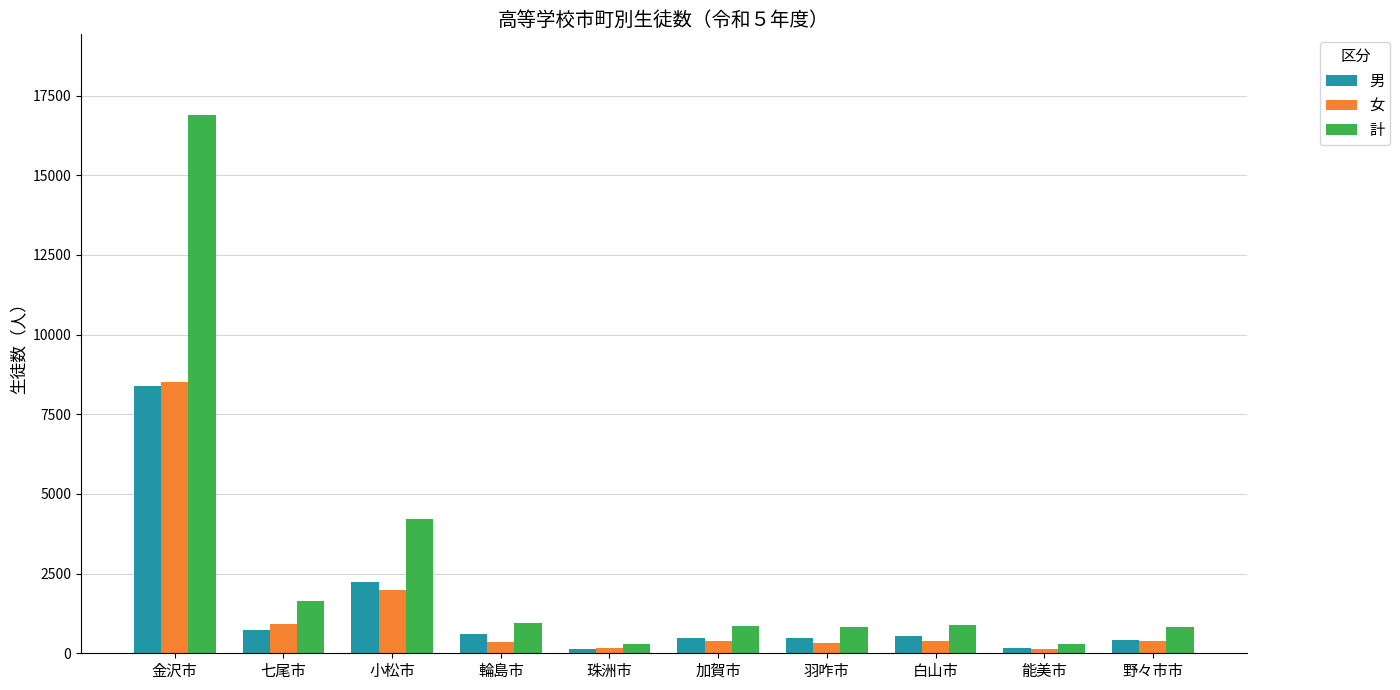

What is the difference between the maximum and second lowest values in the 計 series?

16588